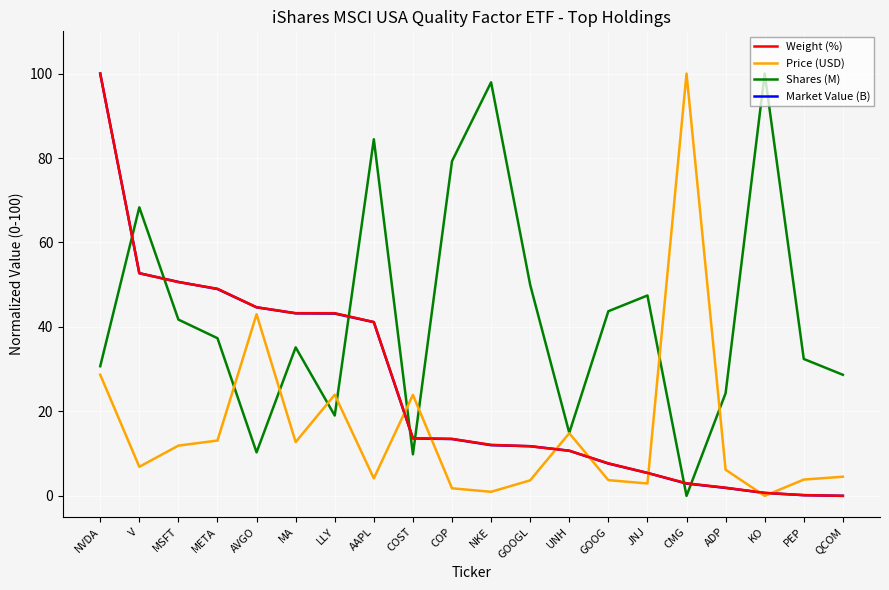

What position from the left is GOOGL?

12